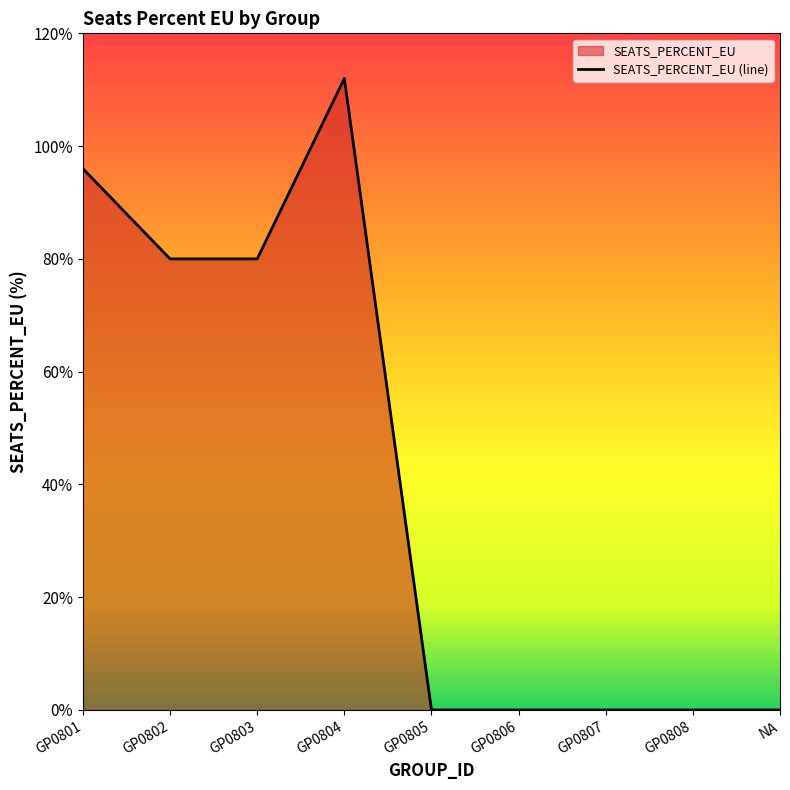

Reading left to right, extract all data points from this chart.

1.0	0.8	0.8	1.1	0.0	0.0	0.0	0.0	0.0